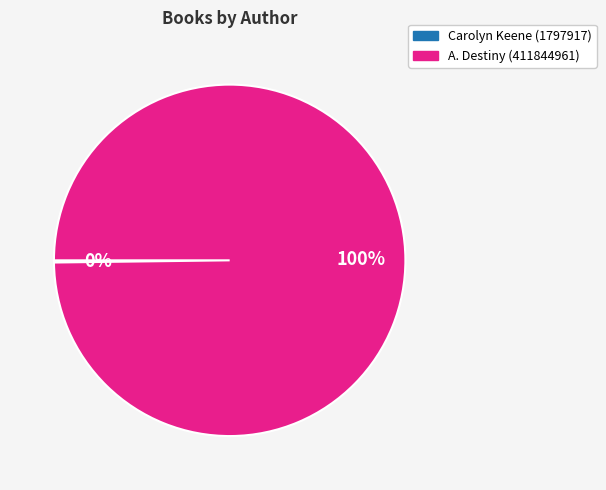

To the nearest percent, what is the average slice percentage?

50%